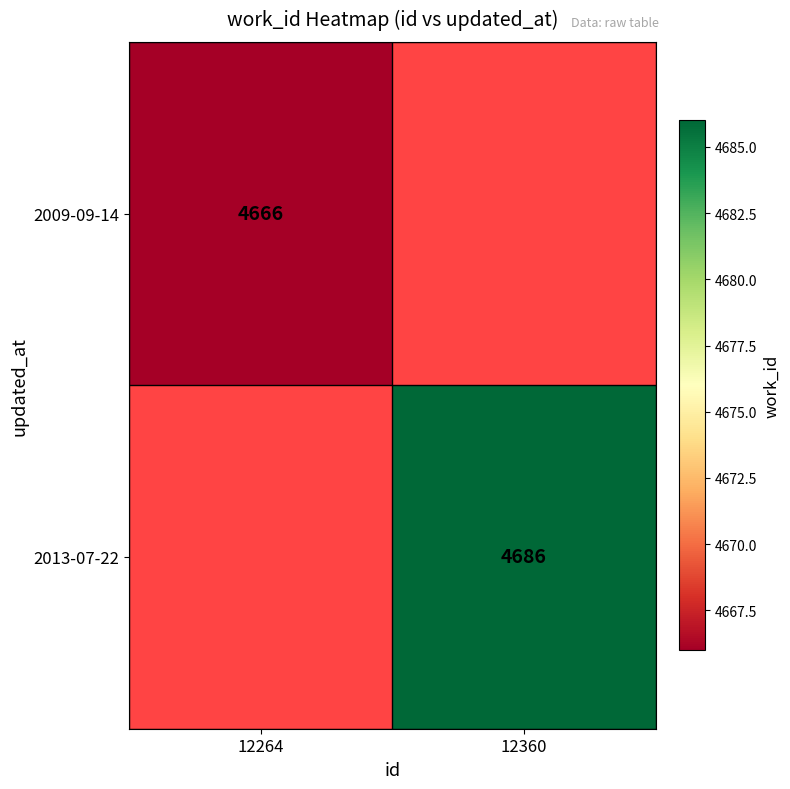

Is it true that 2013-07-22 equals 3243 at 12360?

False